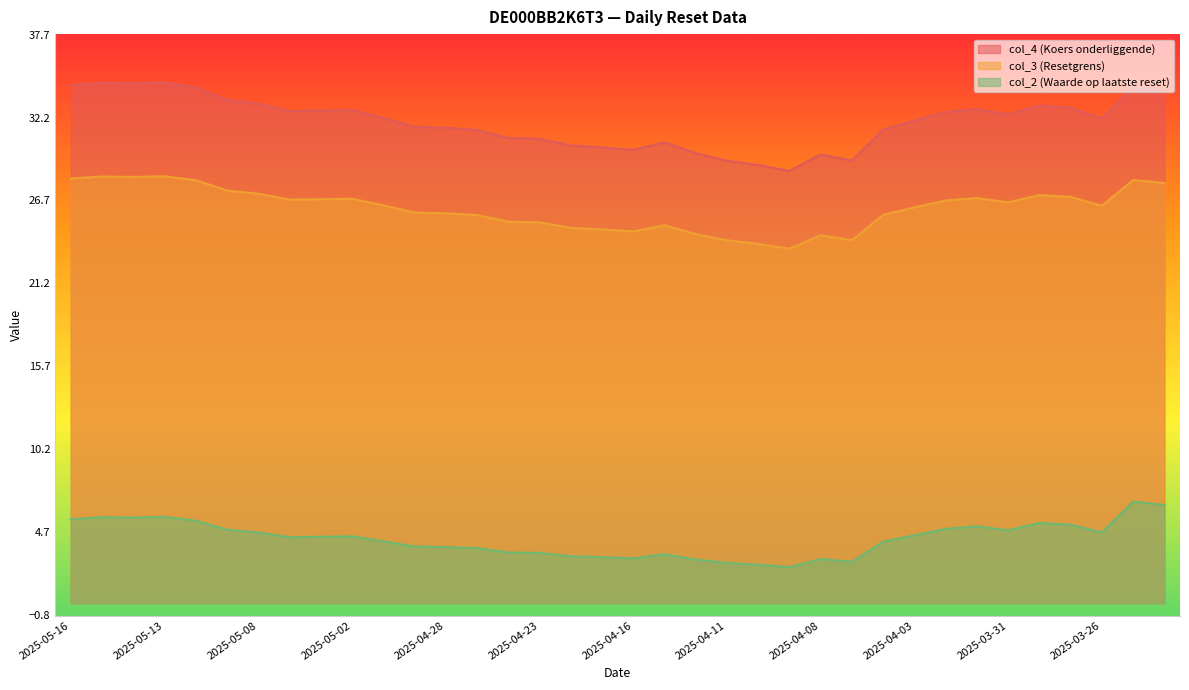

At which label does col_2 (Waarde op laatste reset) first exceed 4?

2025-05-16